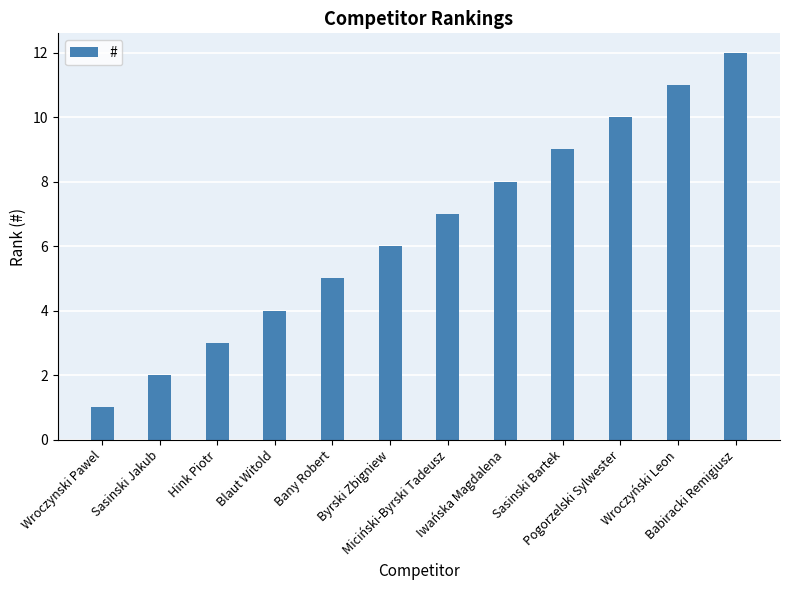

The chart shows a value of 3 at Wroczyński Leon. True or false?

False